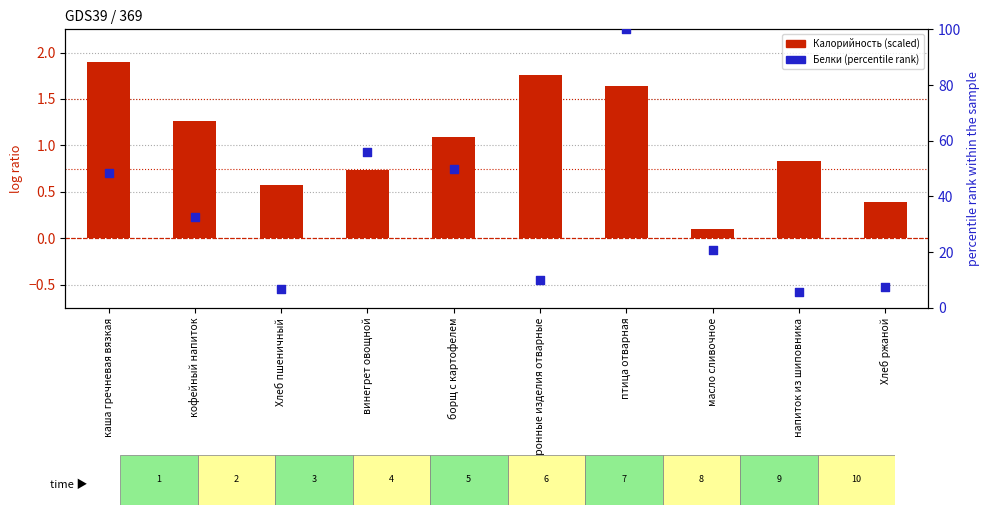

Which series reaches the maximum Y coordinate?

Белки (percentile)